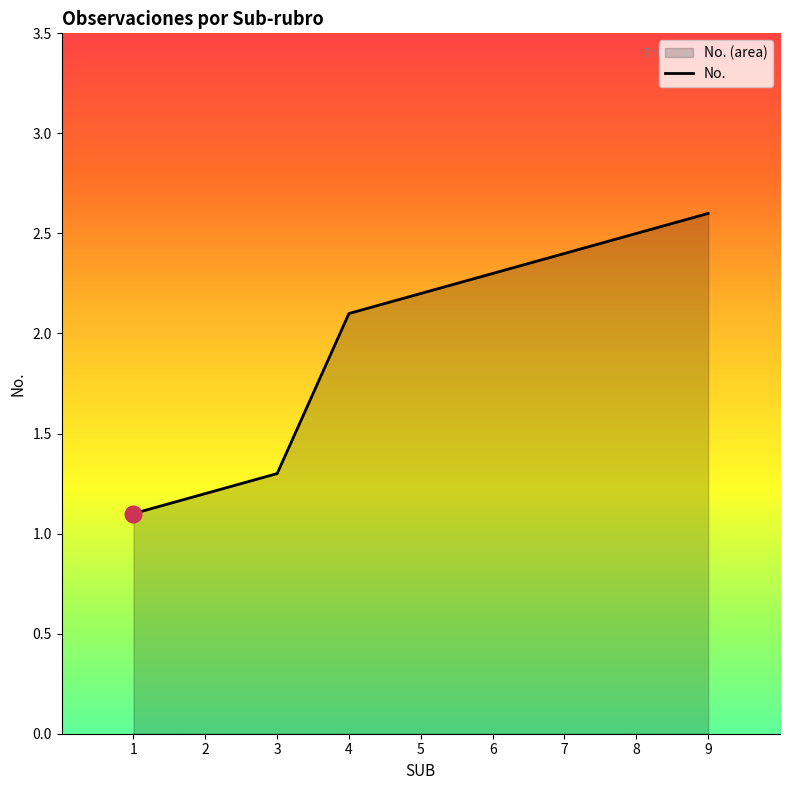

Reading left to right, what are all the values shown in this chart?

1=1.1	2=1.2	3=1.3	4=2.1	5=2.2	6=2.3	7=2.4	8=2.5	9=2.6